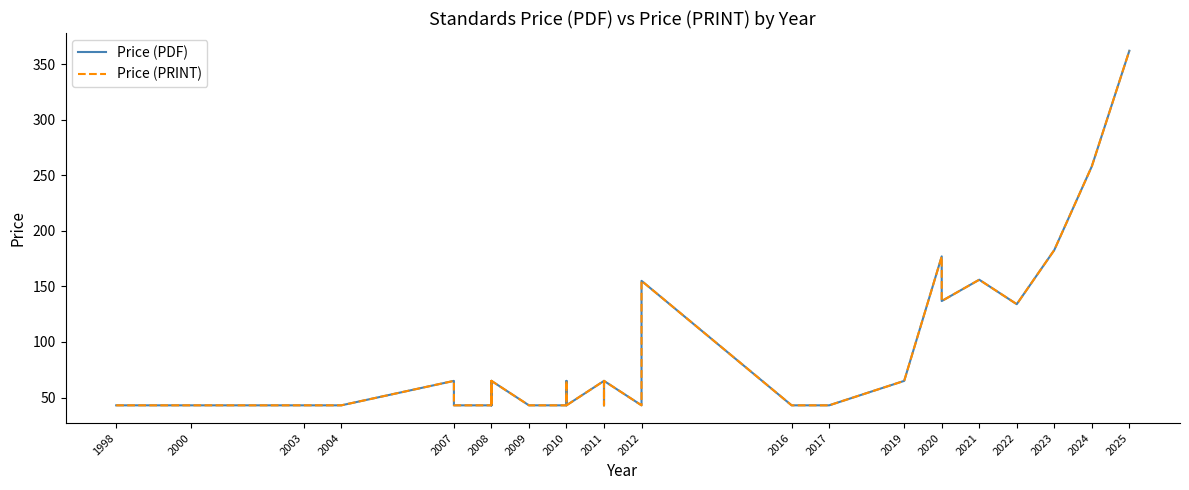

What is the value of the Price (PRINT) point at the 24th from the left?

43.0